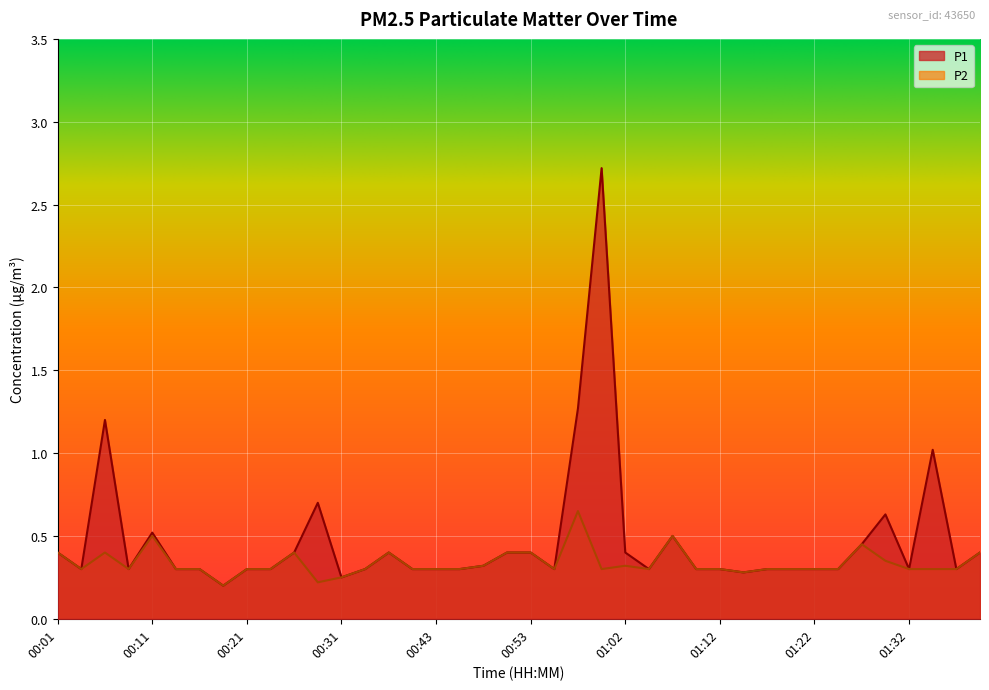

How many P2 values are between 0 and 1?

40